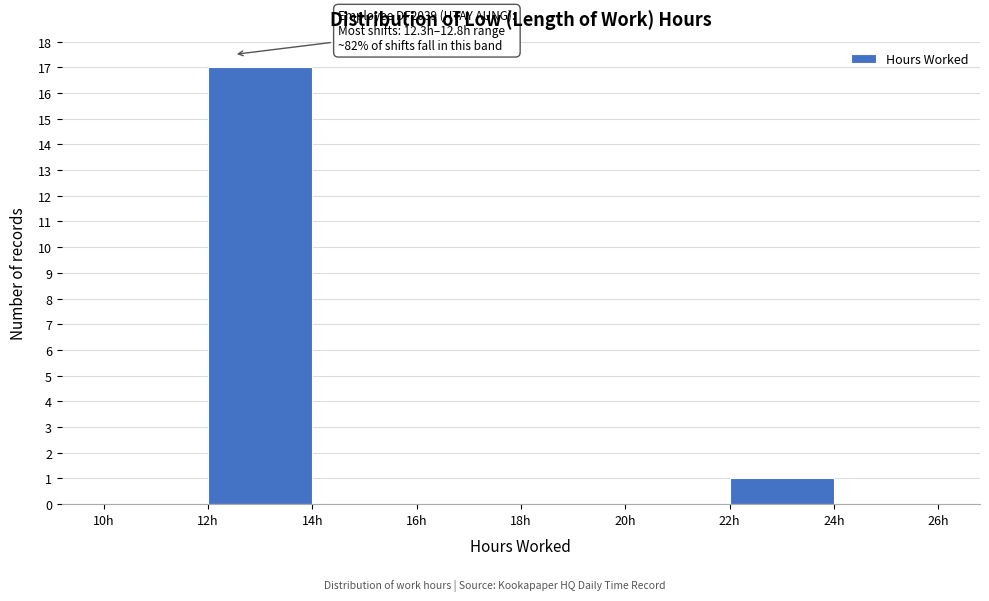

Which range on the x-axis has the tallest bar?

12 to 14